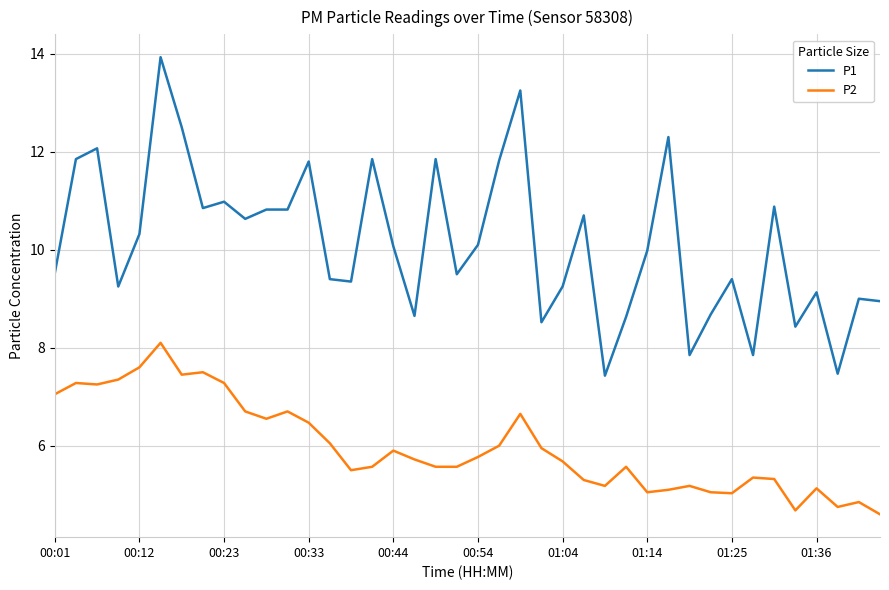

List the series in order of their peak value, lowest first.

P2, P1